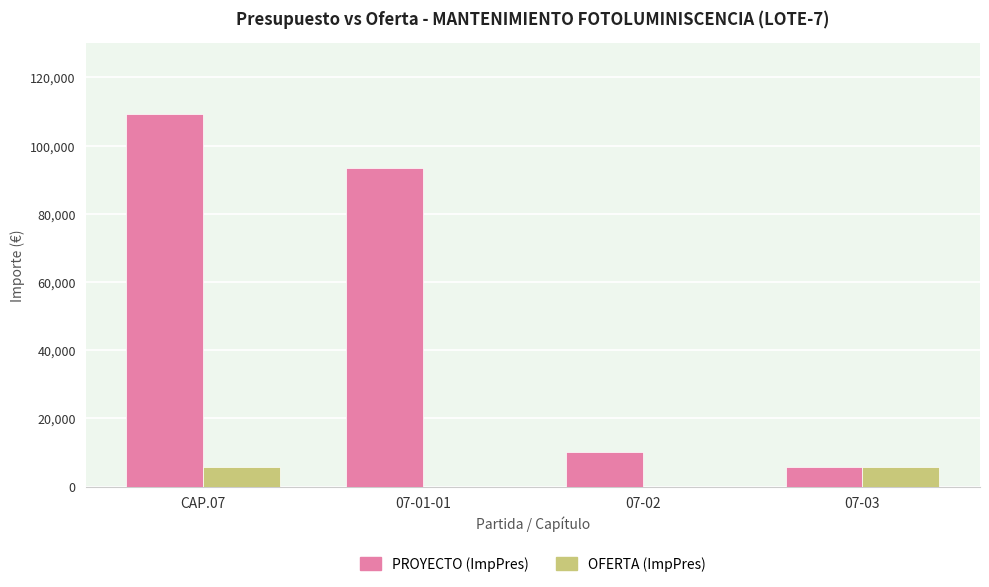

Count the number of categories in the chart.

4